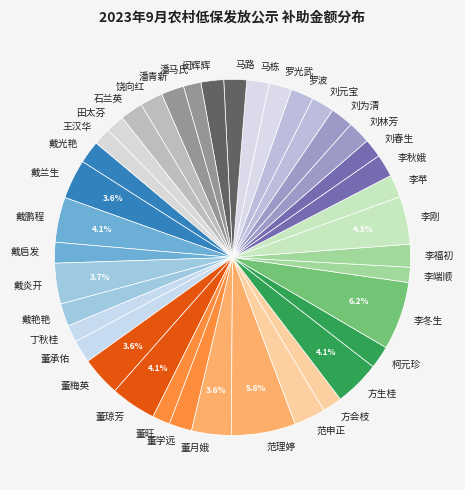

Do 董月娥 and 戴启发 together represent more than half of the pie?

No